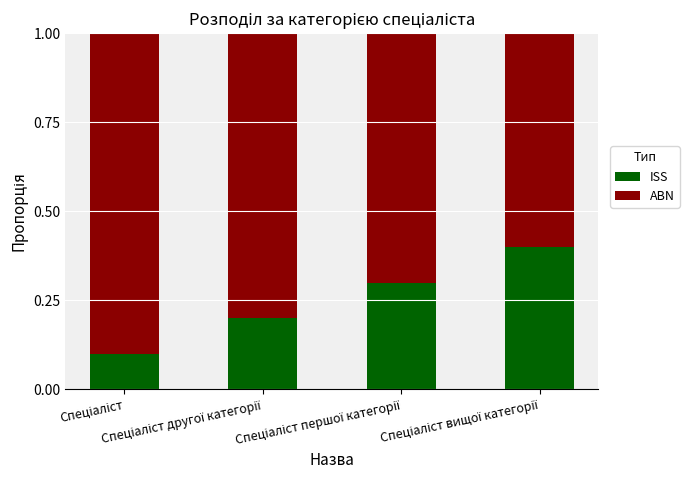

What is the difference between the maximum and minimum values in the ISS series?

0.3